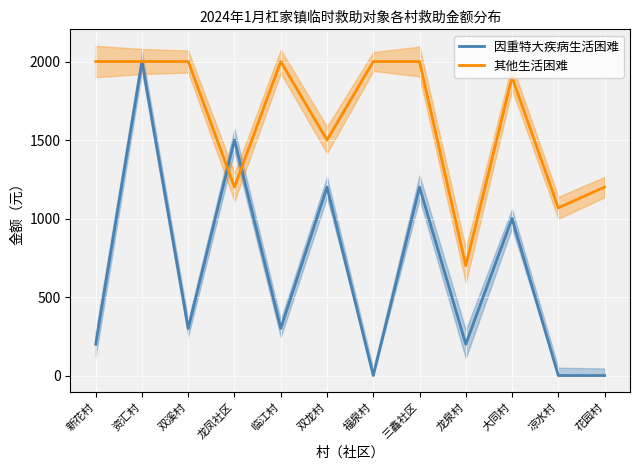

What is the label of the 6th point from the left?

双龙村